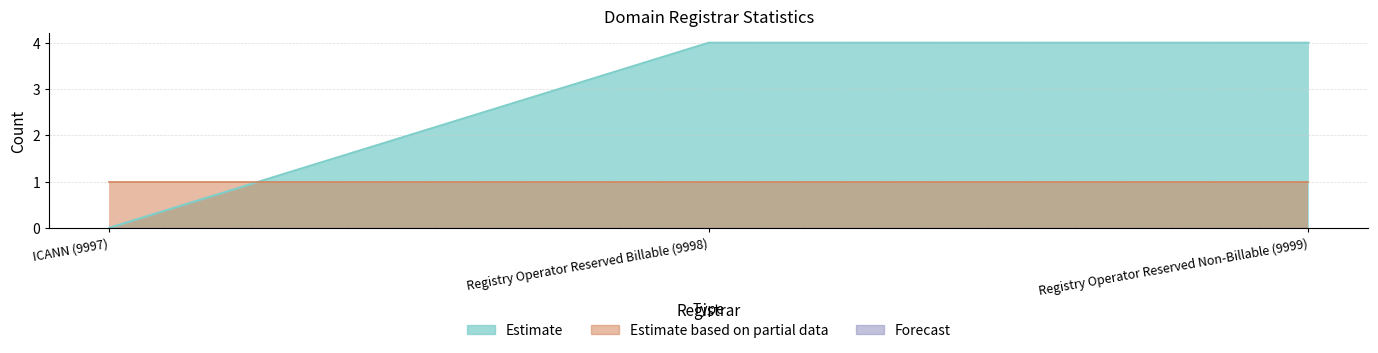

How many lines are shown in the chart?

3